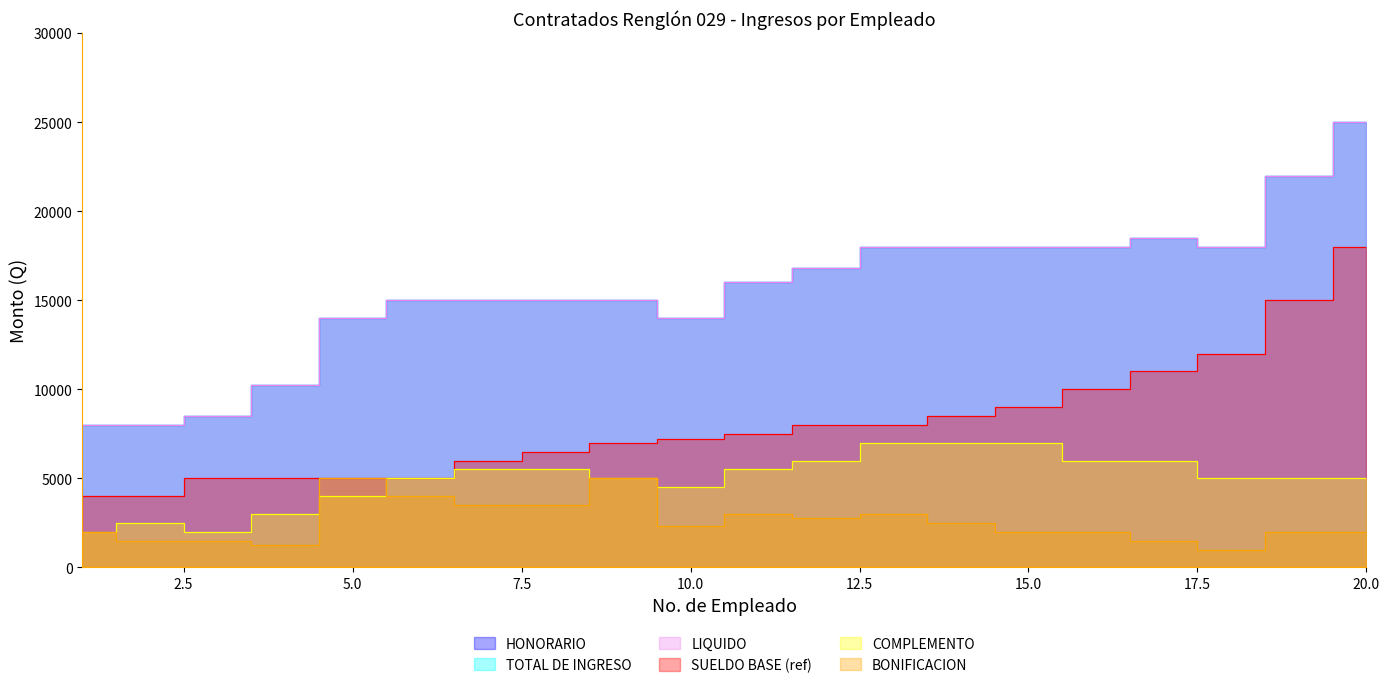

What is the difference between the maximum and second lowest values in the SUELDO BASE (ref) series?

14000